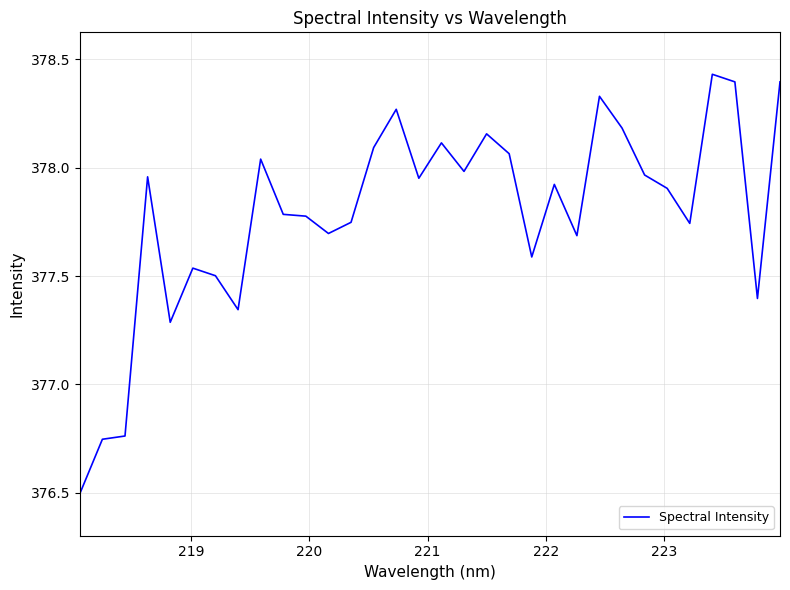

What is the smallest value displayed?

376.5